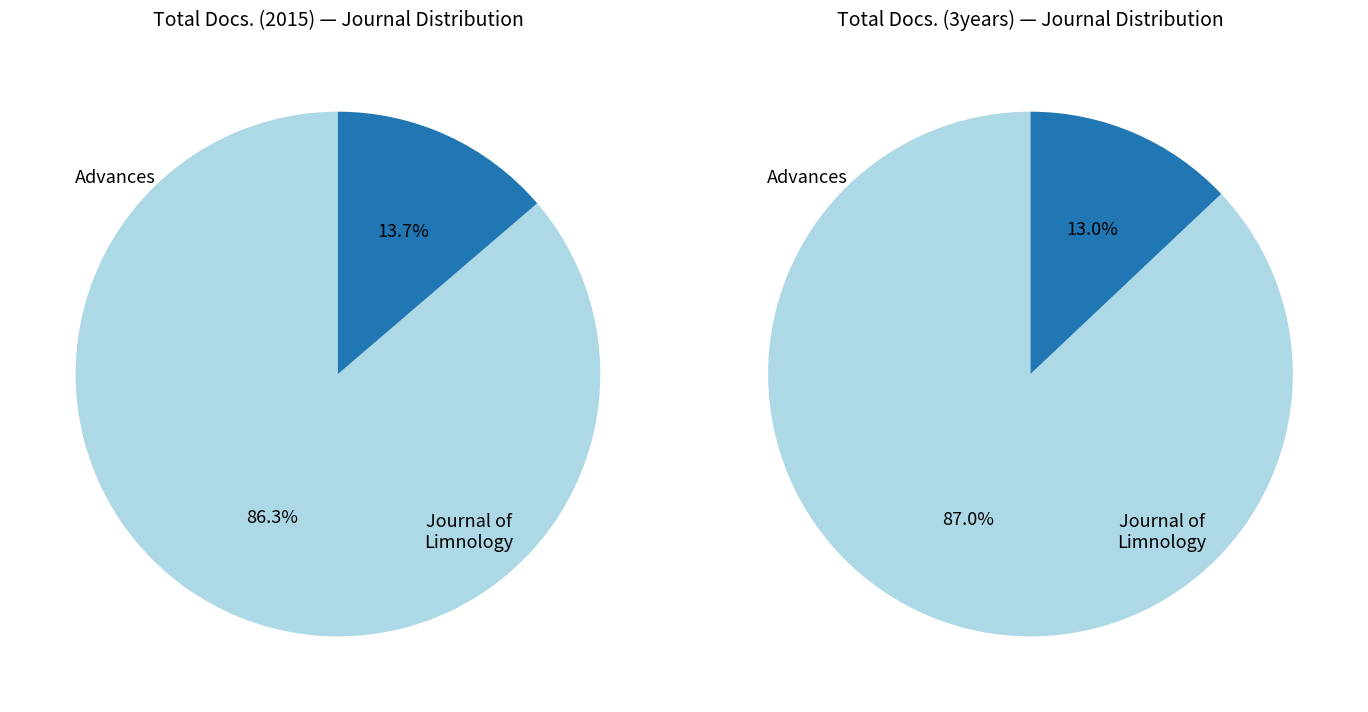

Which category has the biggest portion of the pie?

Journal of Limnology